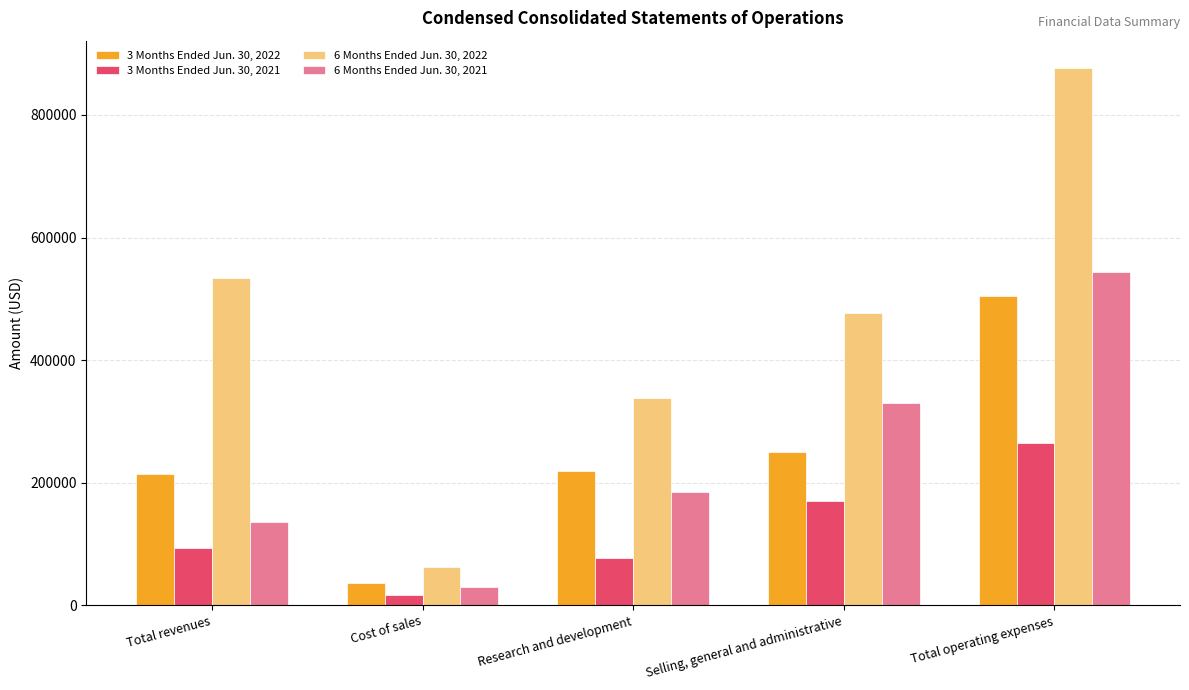

What position from the right is Research and development?

3